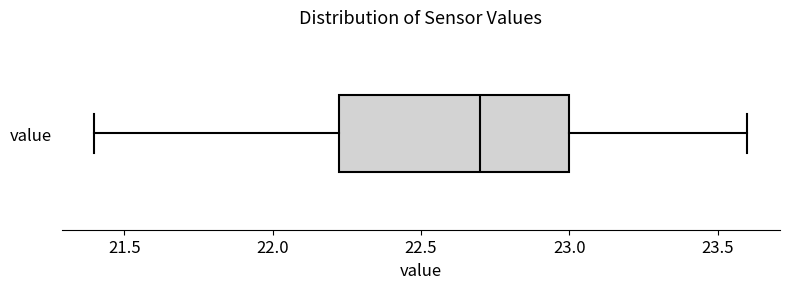

Read this box plot against the x-axis: the position of the median line, the range covered by the box, and the ends of both whiskers. The values are not printed on the chart, so give them approximately, as read against the axis.

median 22.70, box 22.25 to 23.00, whiskers 21.40 to 23.60